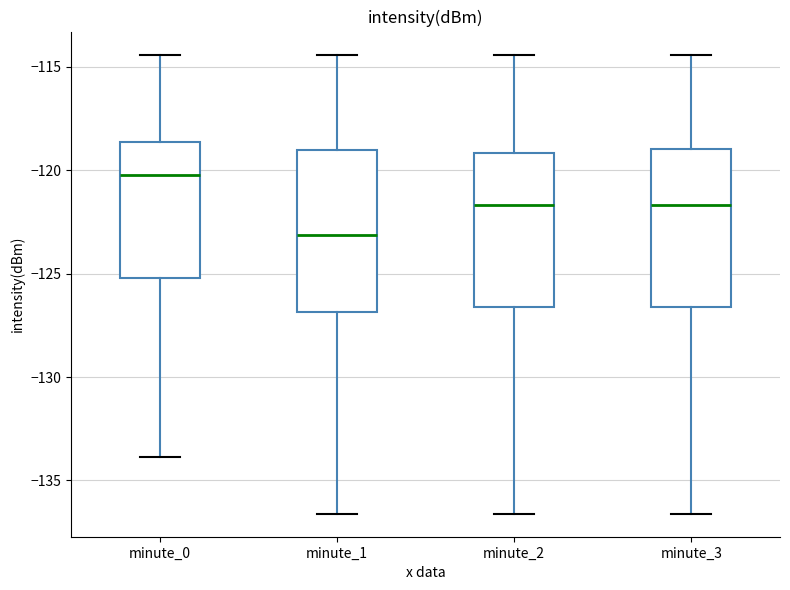

Which box's median line is the highest?

minute_0